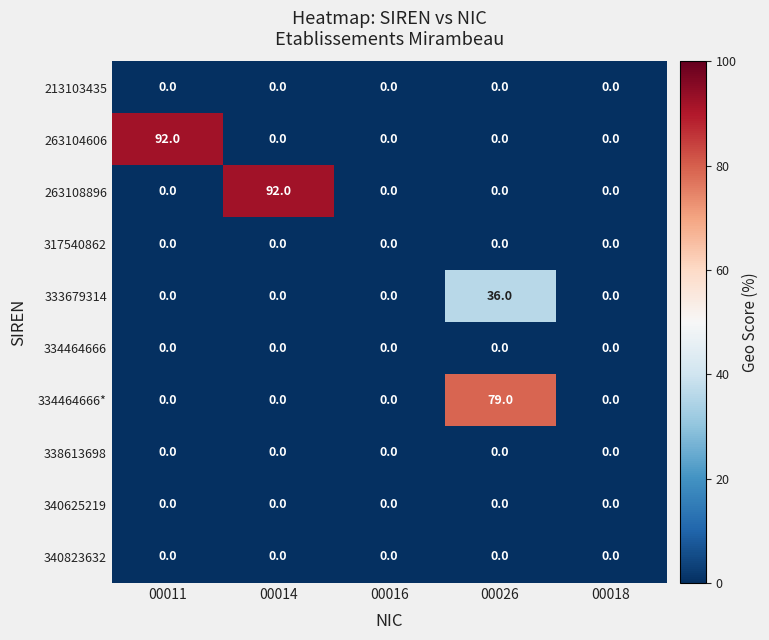

Is it true that 263108896 equals 0 at 00011?

True